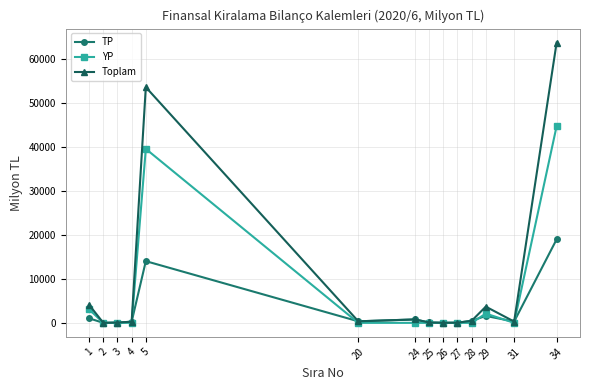

Does the chart display data point markers on the line(s)?

Yes